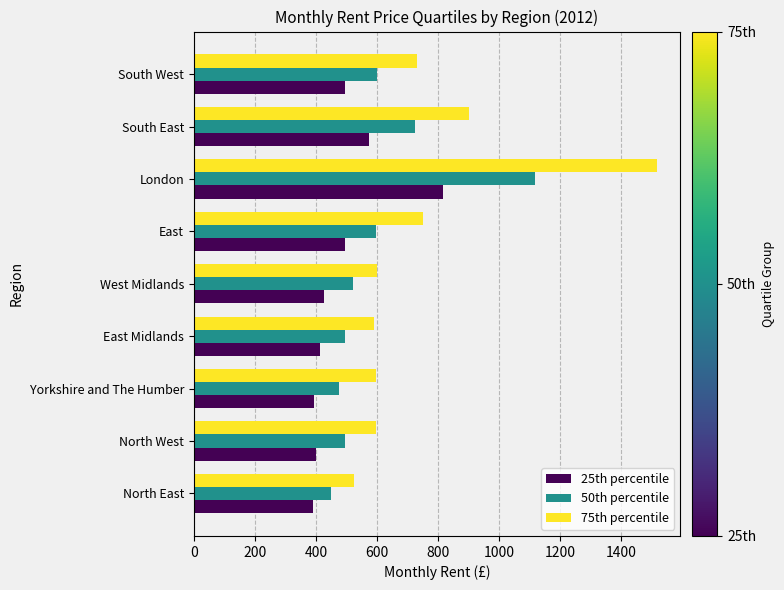

True or false: 75th percentile has a value of 2272 at London.

False